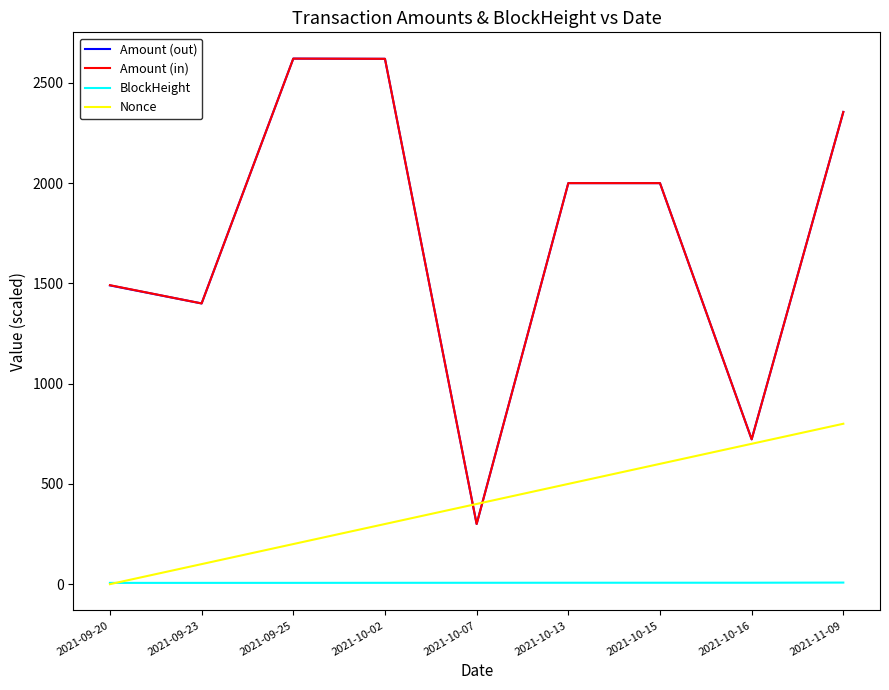

List the labels in order of Nonce value, largest first.

2021-11-09, 2021-10-16, 2021-10-15, 2021-10-13, 2021-10-07, 2021-10-02, 2021-09-25, 2021-09-23, 2021-09-20